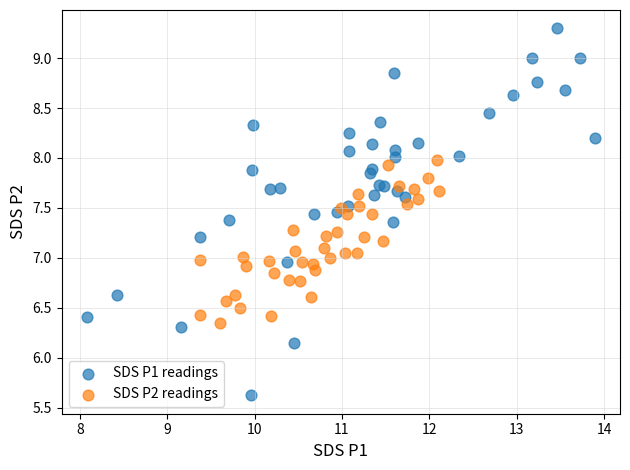

Which series has the largest Y range (max minus min)?

SDS P1 readings